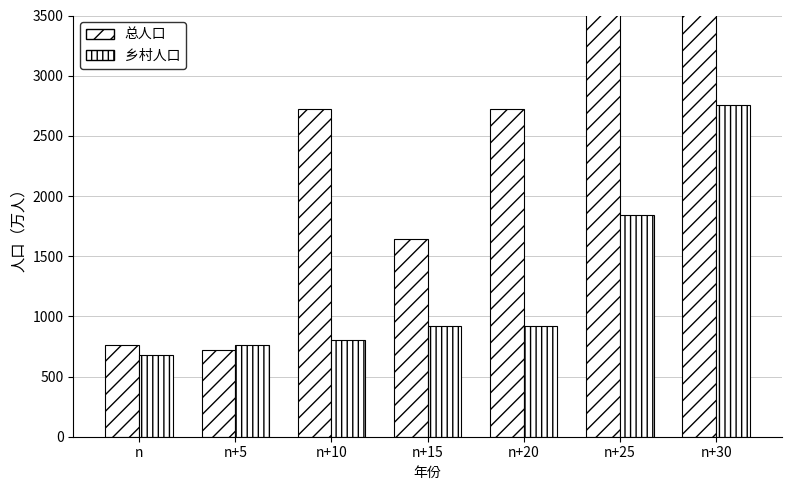

What is the average value of the 乡村人口 series?

1240